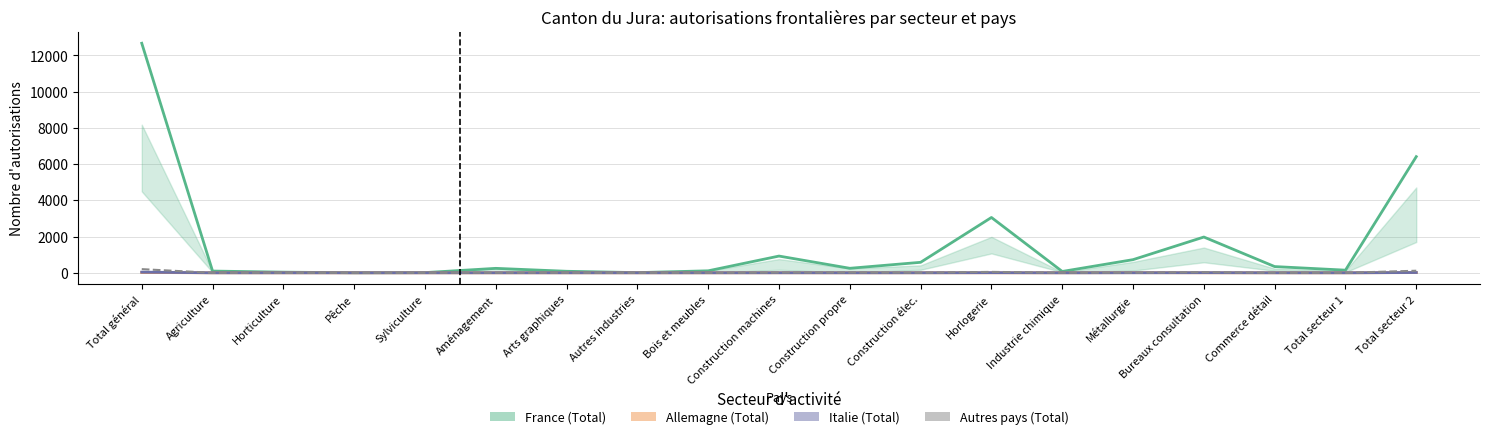

What are all the series names shown in the legend?

France (Total), Allemagne (Total), Italie (Total), Autres pays (Total)